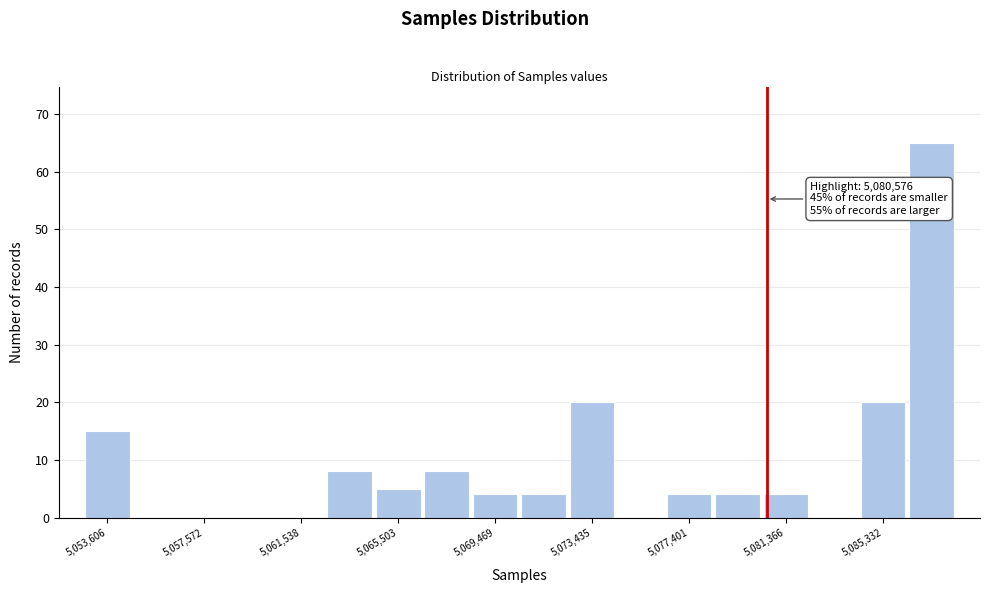

Read against the x-axis, roughly where is the centre of the tallest bar?

5087500